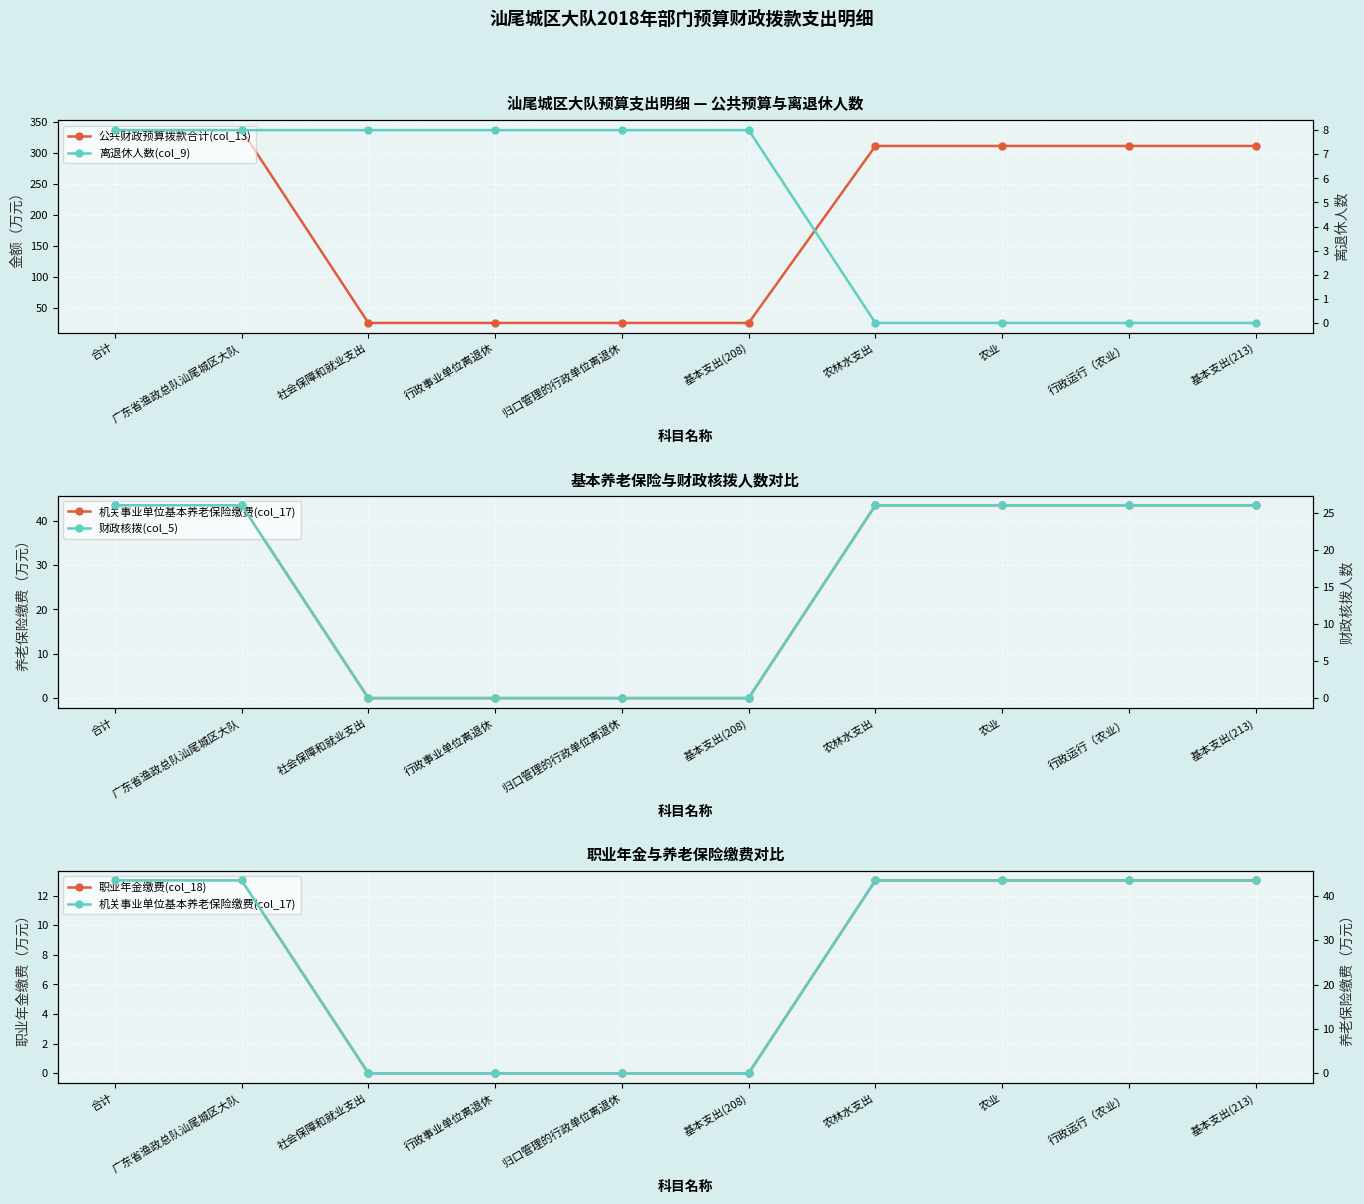

What is the sum of the 离退休人数(col_9) values at 归口管理的行政单位离退休 and 农业?

8.0